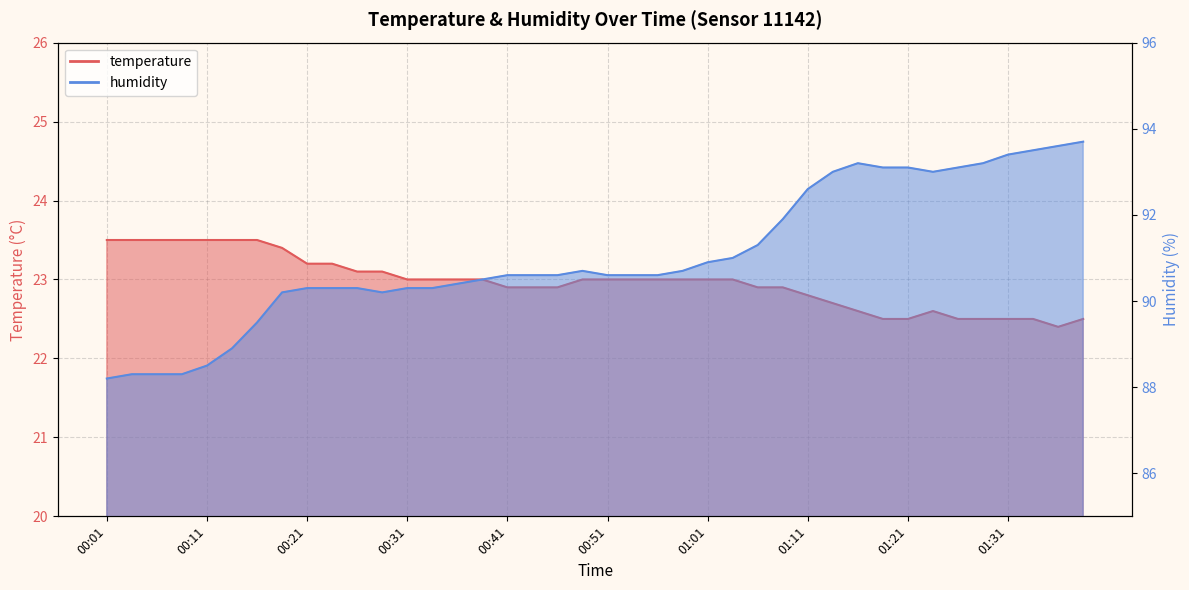

At which category does temperature reach its first local peak?

01:23